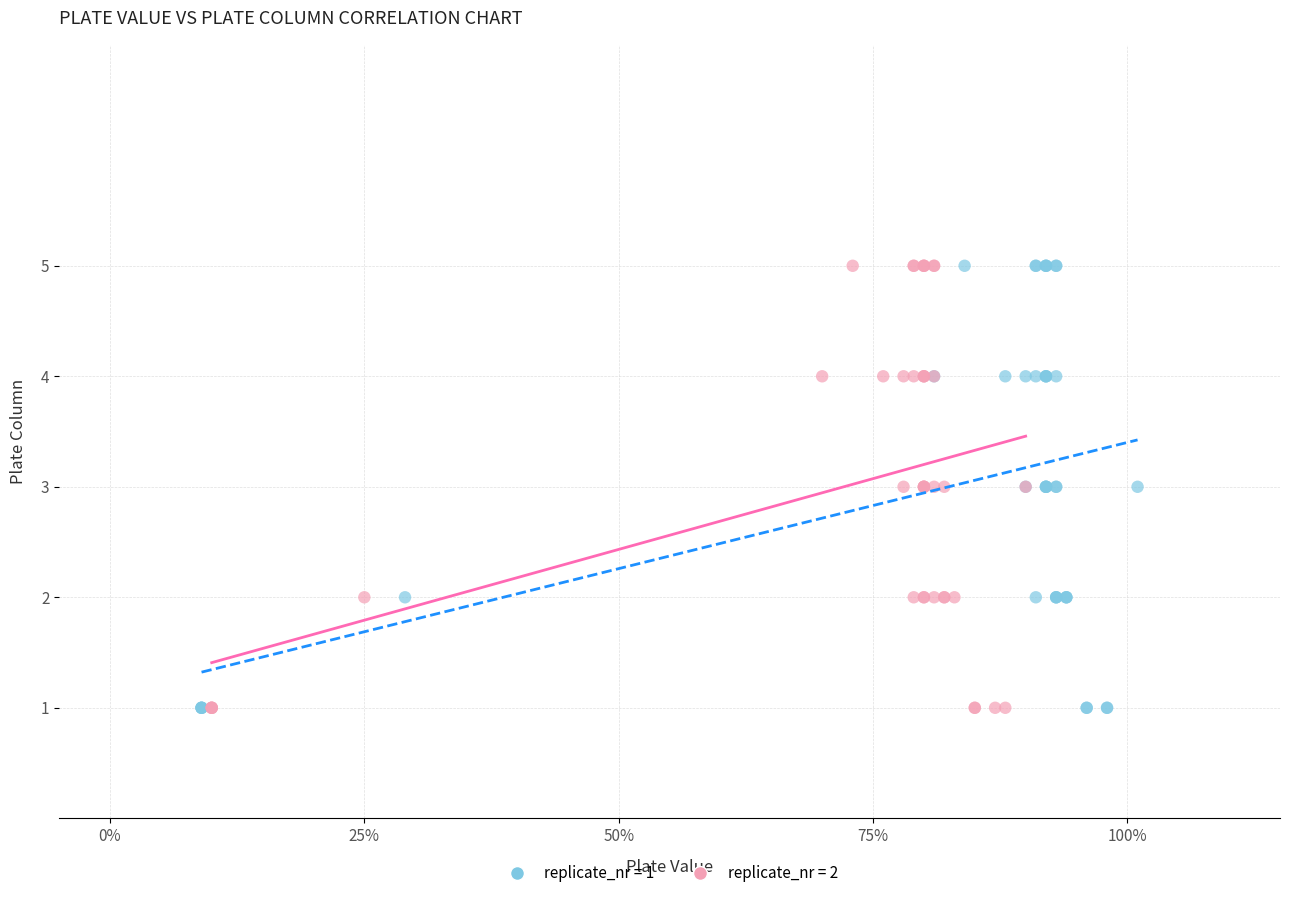

What are all the series names shown in the legend?

replicate_nr = 1, replicate_nr = 2